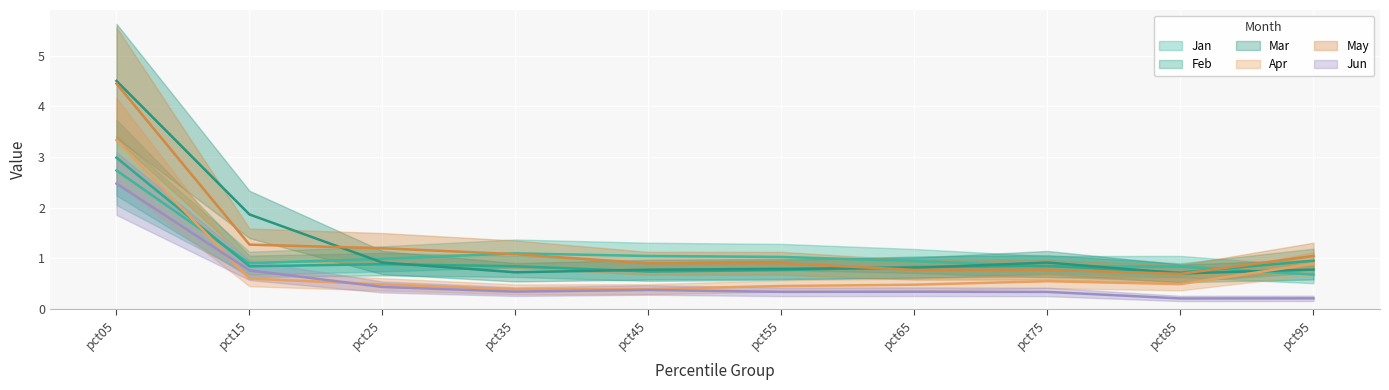

What is the average value of the Jan series?

1.1